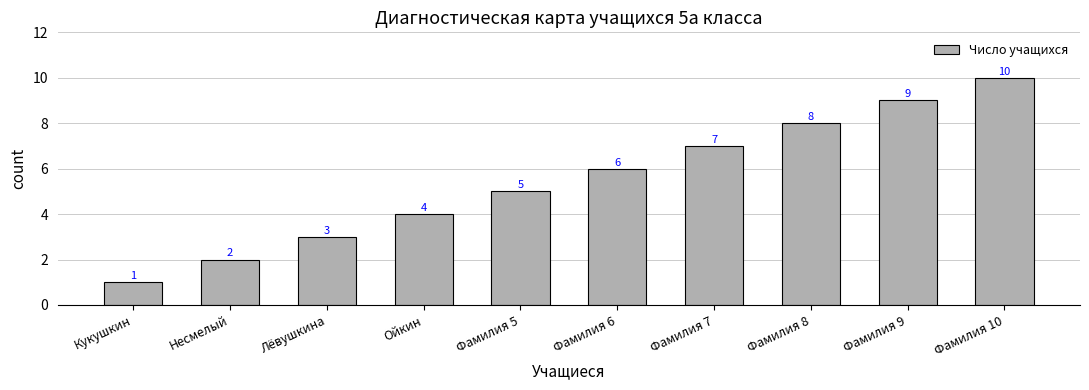

What is the difference between the maximum and minimum values?

9